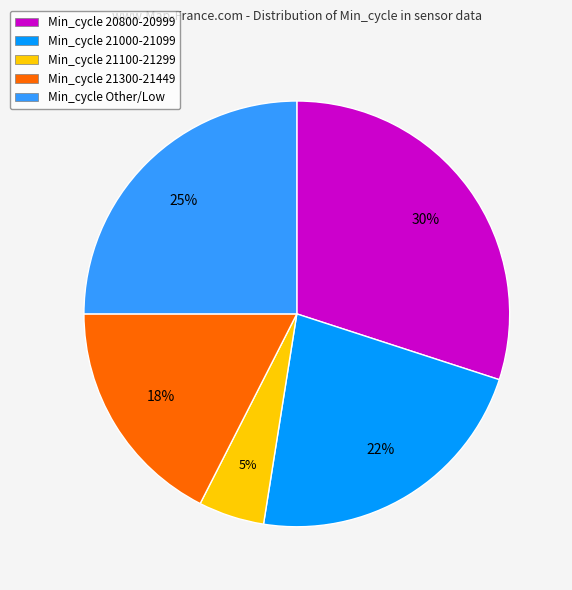

Count the number of slices in the pie.

5